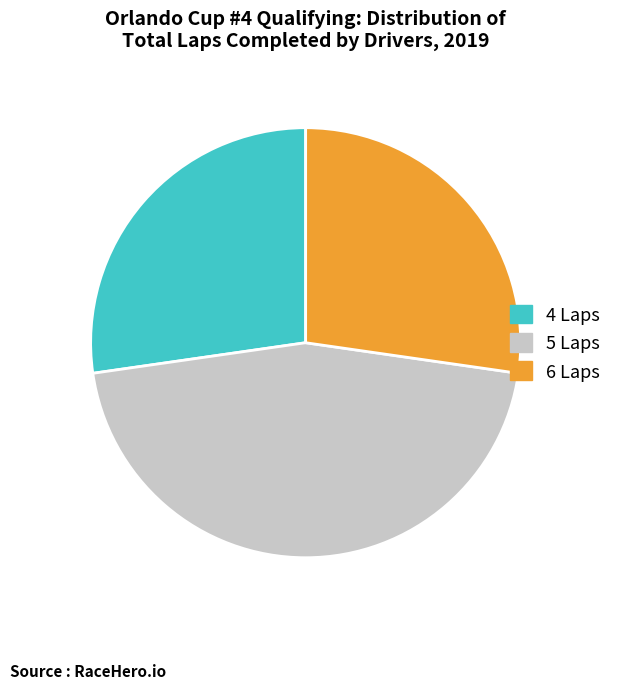

Does 4 Laps account for over 50% of the chart?

No